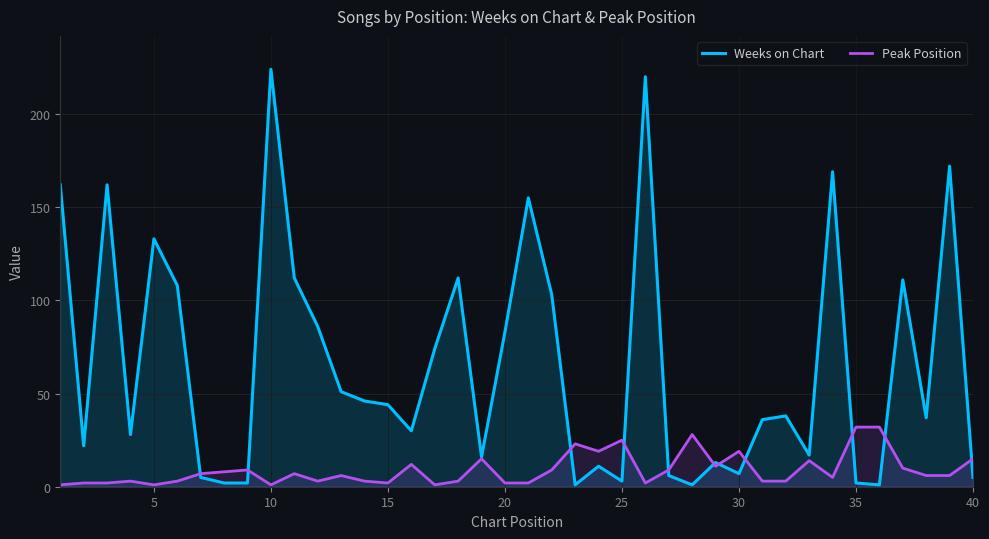

Which series has the largest total across all categories?

Weeks on Chart